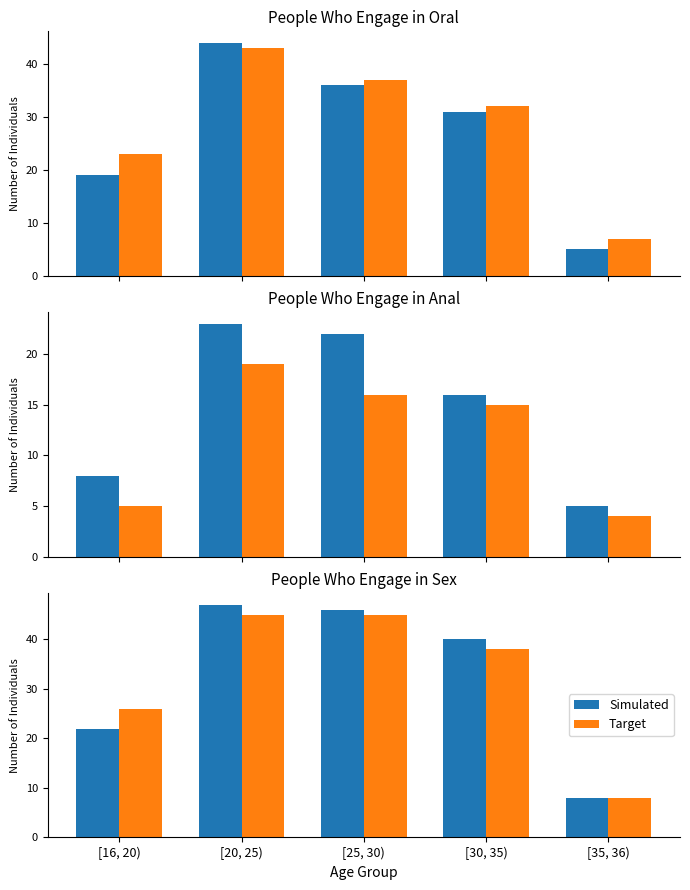

What is the approximate value of Simulated at [25, 30)?

46